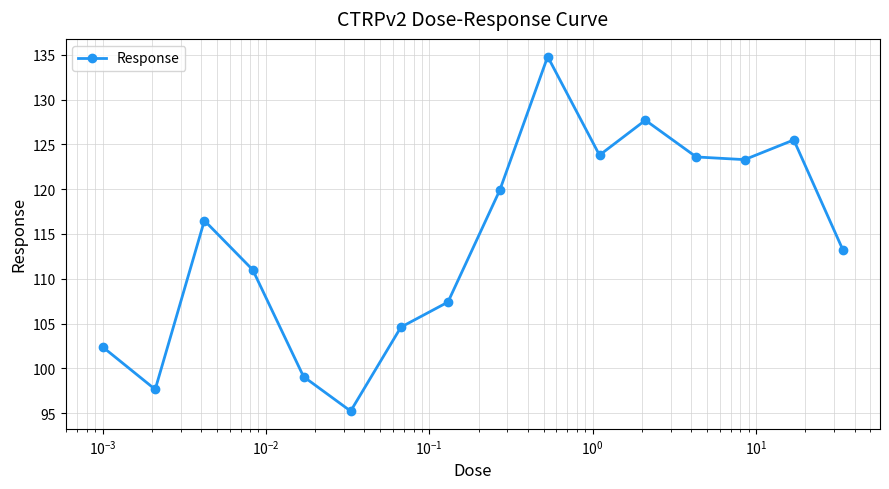

What is the value of the 14th point from the left?

123.3